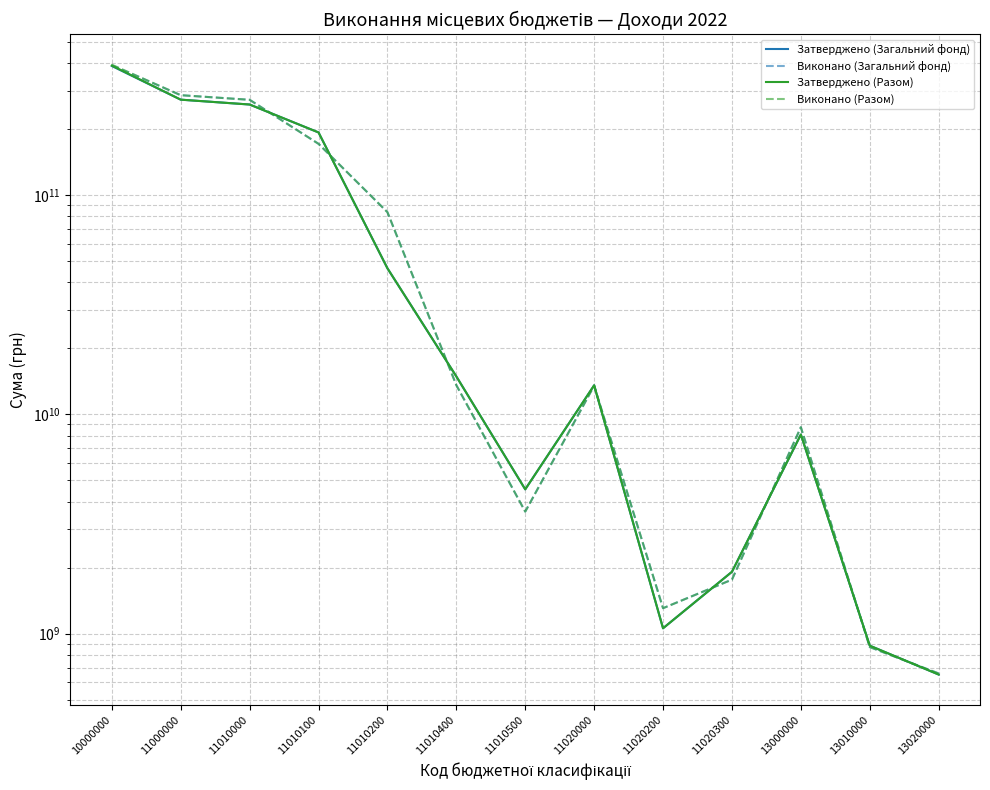

What are all the series names shown in the legend?

Затверджено (Загальний фонд), Виконано (Загальний фонд), Затверджено (Разом), Виконано (Разом)